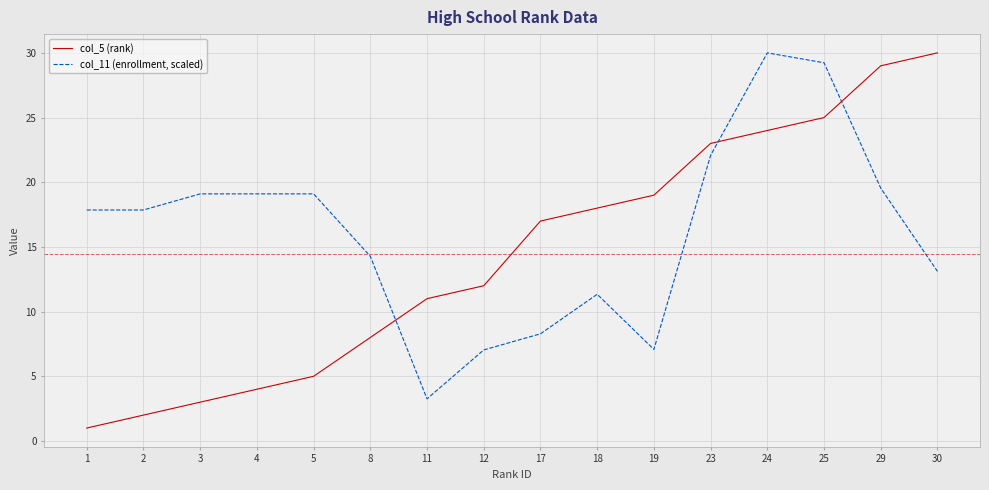

How many intersections are there between col_11 (enrollment, scaled) and col_5 (rank)?

3